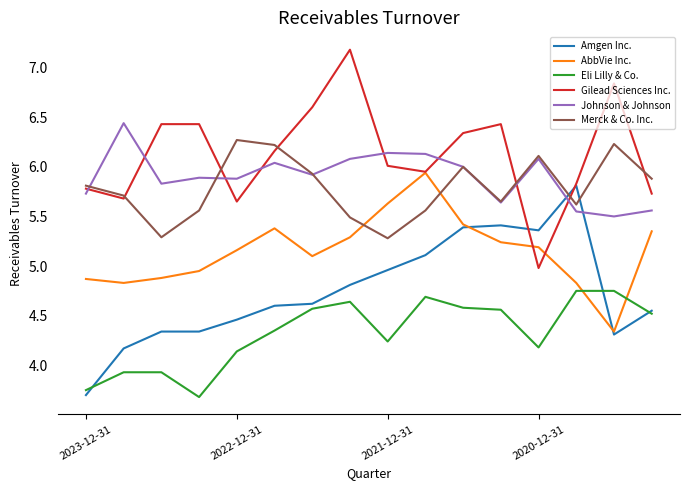

What is the maximum value for Gilead Sciences Inc.?

7.2